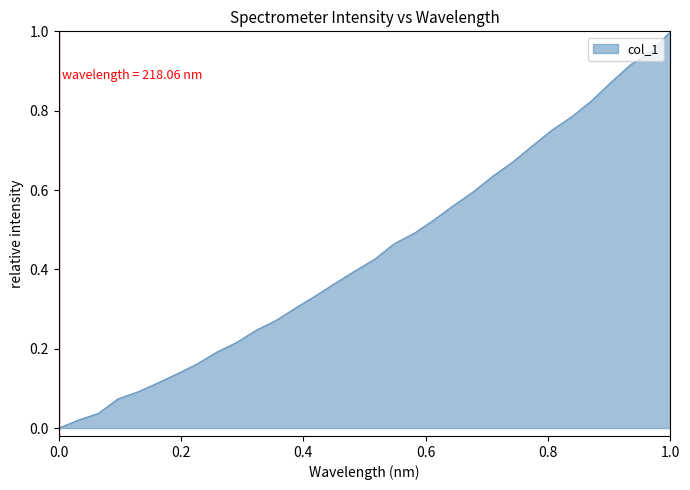

What is the difference between the maximum and minimum values?

1.0